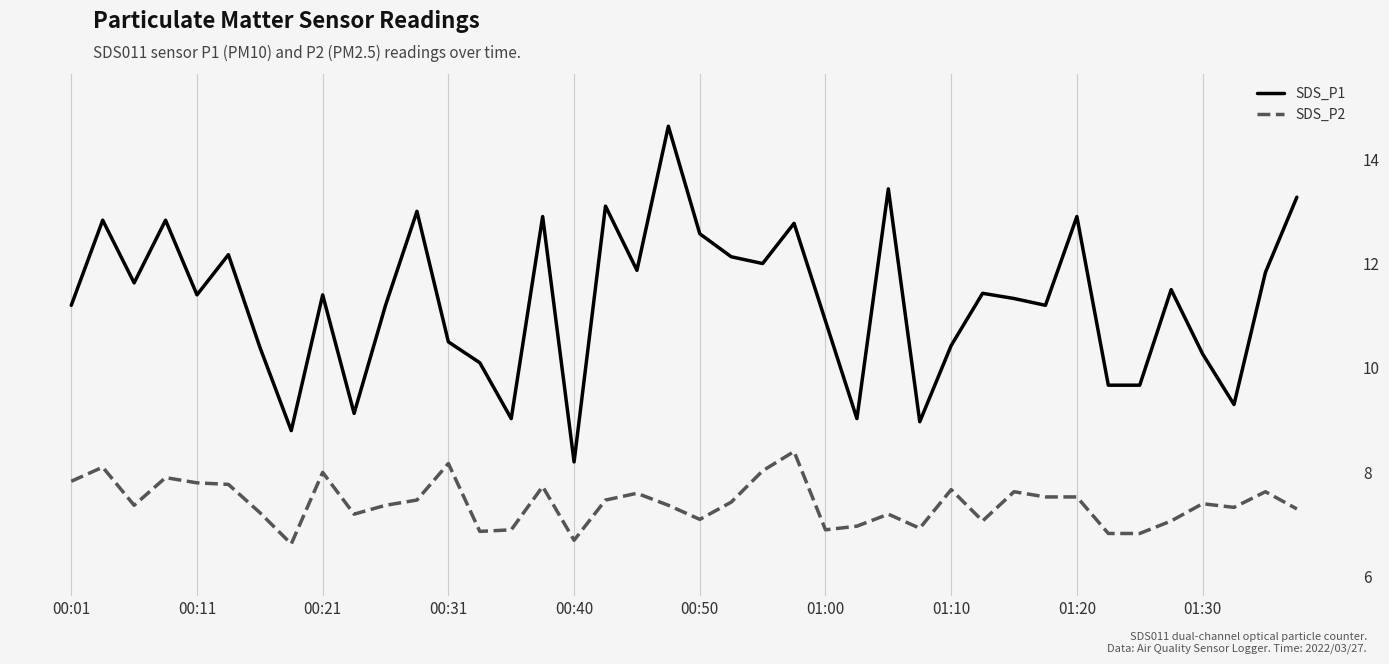

What is the maximum value for SDS_P2?

8.4